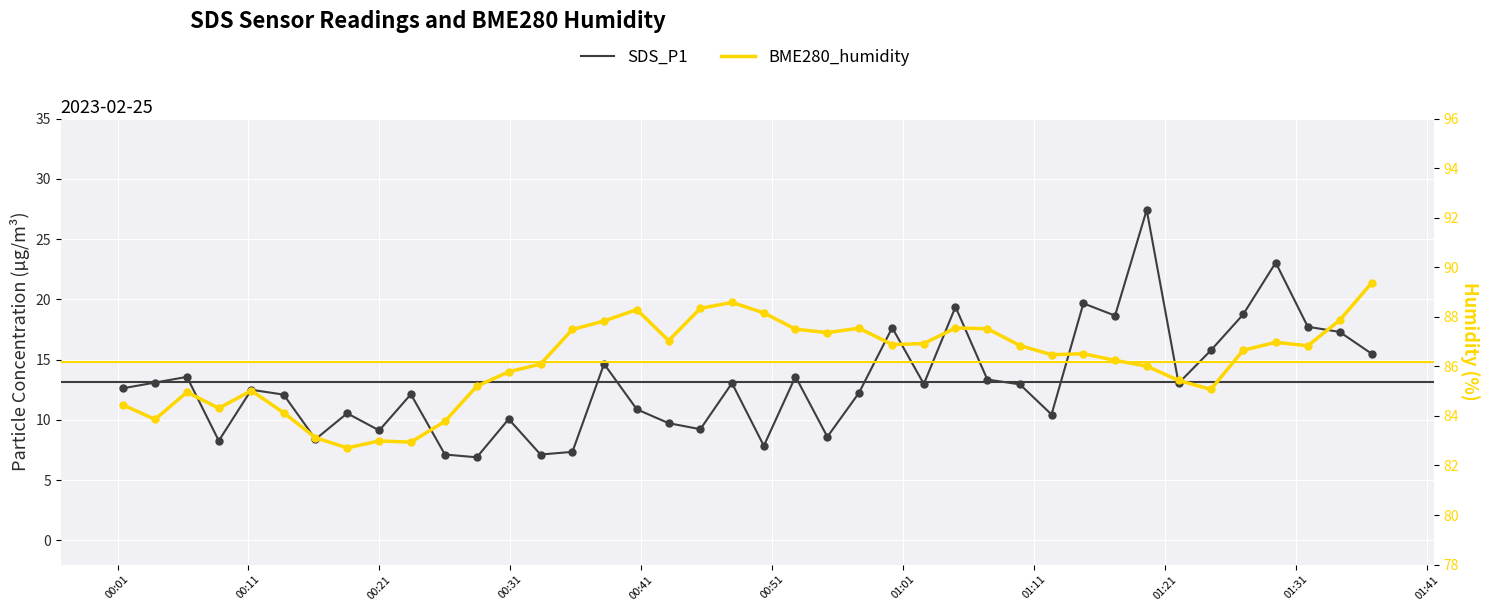

Which series contains the highest Y value?

BME280_humidity